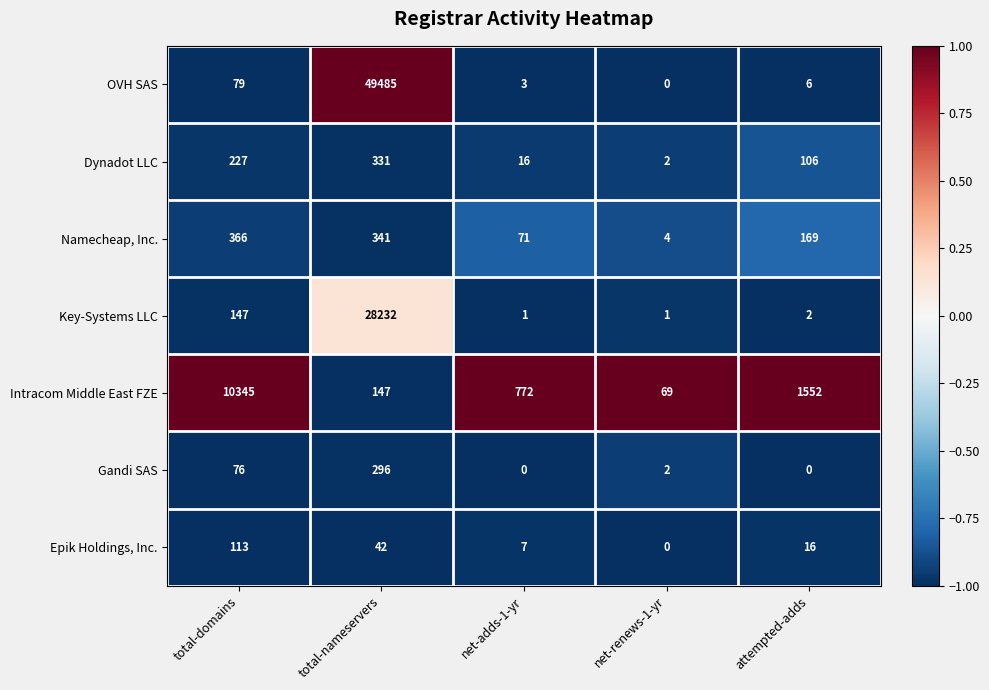

At which category is the sum across all series the highest?

total-nameservers